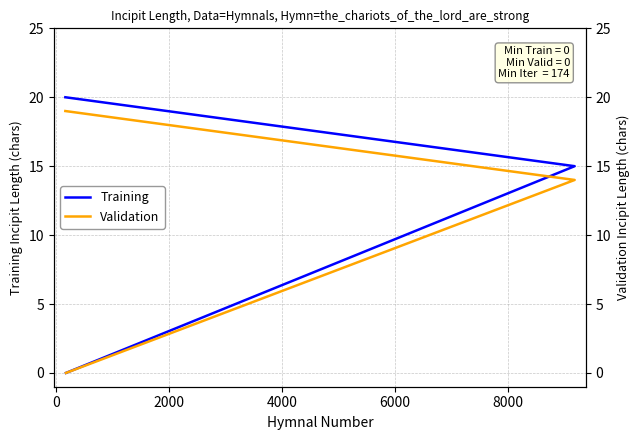

The Validation series shows 19 at 0. True or false?

False